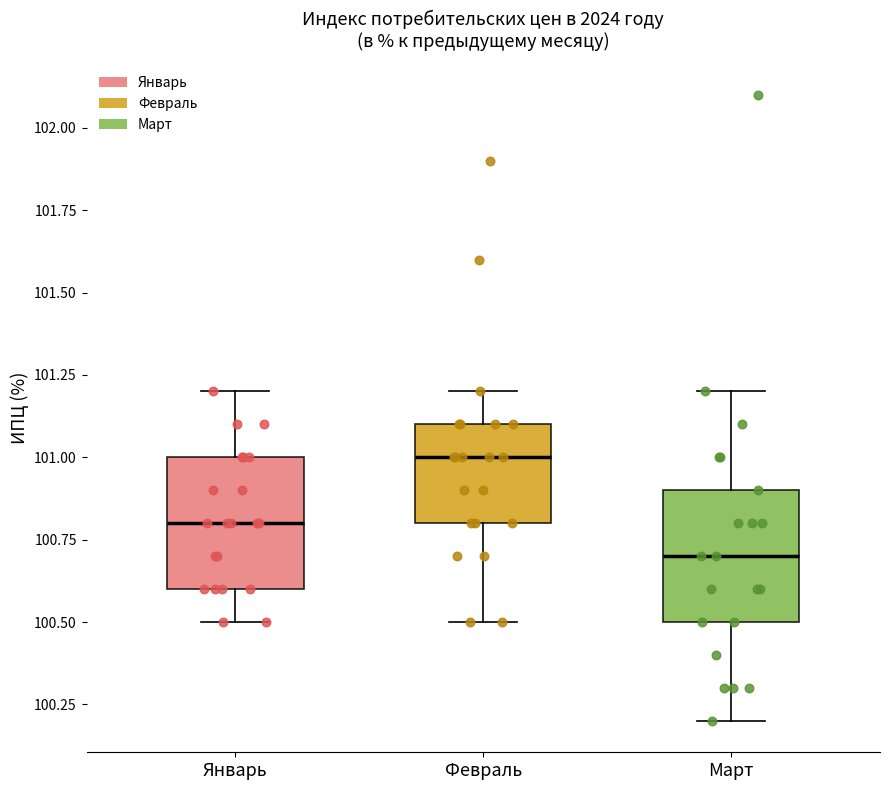

Reading left to right, read every box against the y-axis: the position of its median line, the range the box covers, and the ends of its whiskers. The values are not printed on the chart, so give them approximately, as read against the axis.

Январь: median 100.8, box 100.6 to 101.0, whiskers 100.5 to 101.2
Февраль: median 101.0, box 100.8 to 101.1, whiskers 100.5 to 101.2
Март: median 100.7, box 100.5 to 100.9, whiskers 100.2 to 101.2